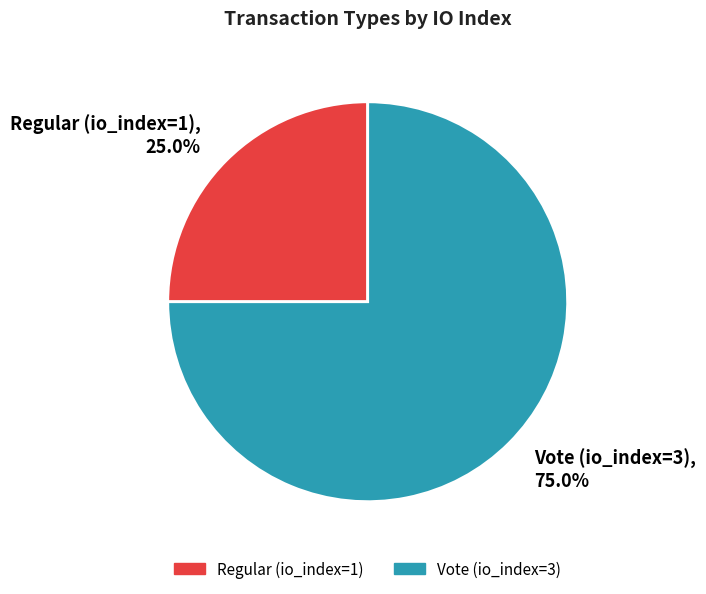

To the nearest percent, what is the combined percentage of Vote (io_index=3) and Regular (io_index=1)?

100%